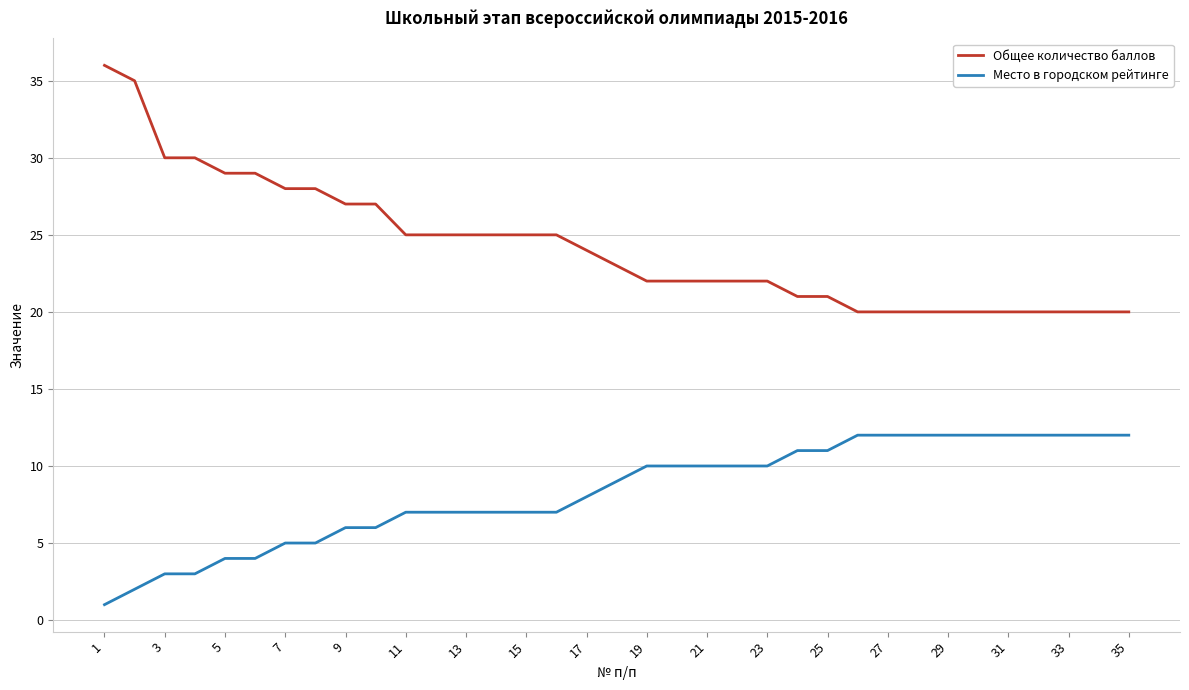

Which series has the largest total across all categories?

Общее количество баллов